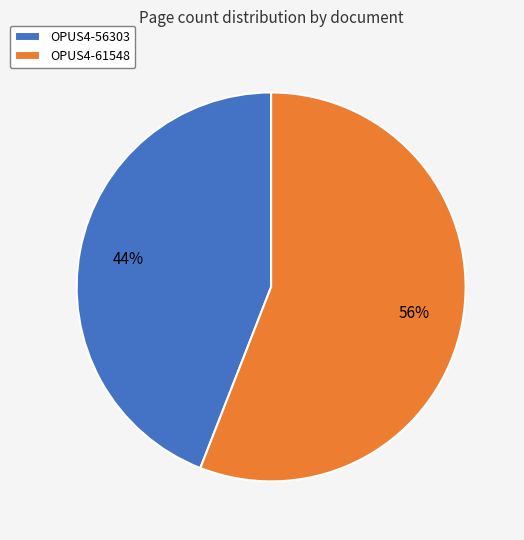

What is the smallest slice in the pie chart?

OPUS4-56303